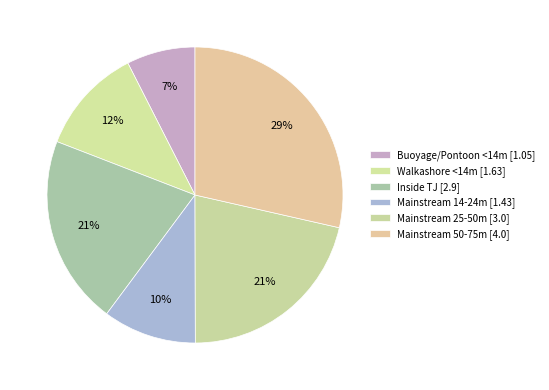

To the nearest percent, what is the combined percentage of Buoyage/Pontoon <14m and Mainstream 50-75m?

36%